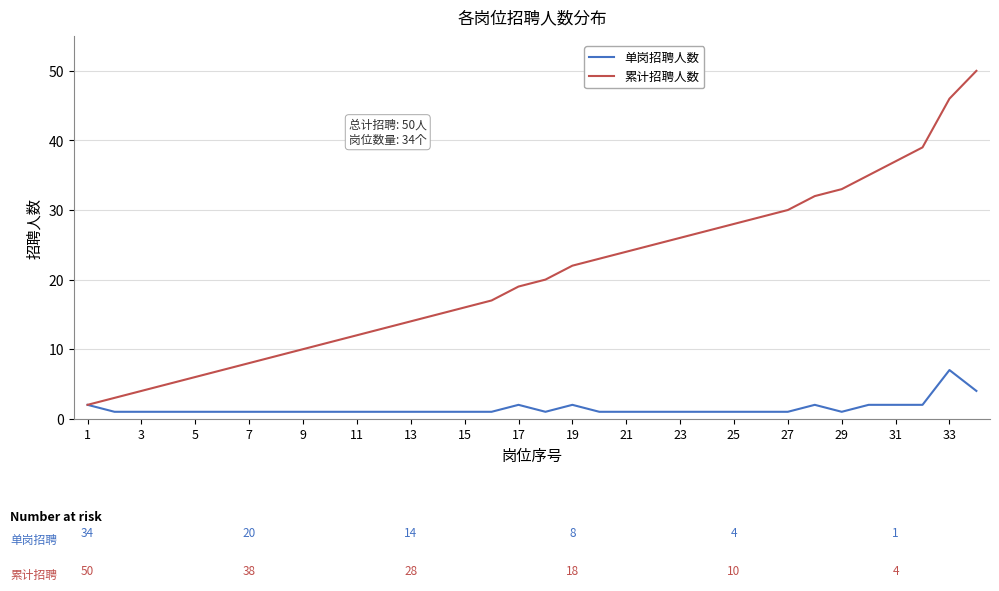

True or false: 累计招聘人数 has more than 0 interior local peaks.

False